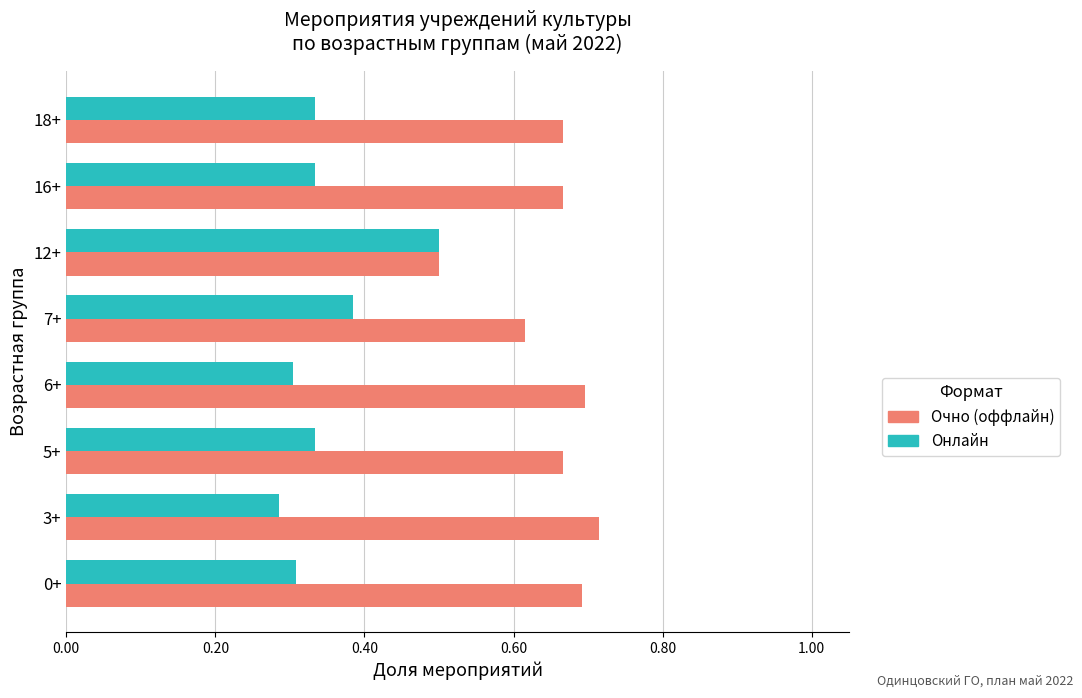

Which series has the largest total across all categories?

Очно (оффлайн)